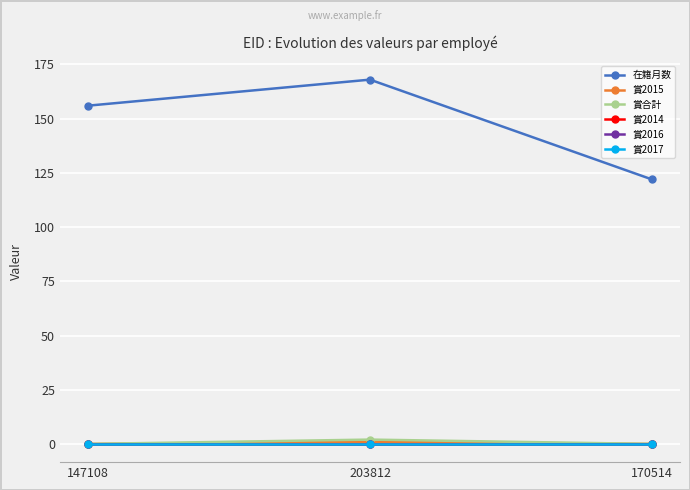

Does the chart have visible grid lines?

Yes